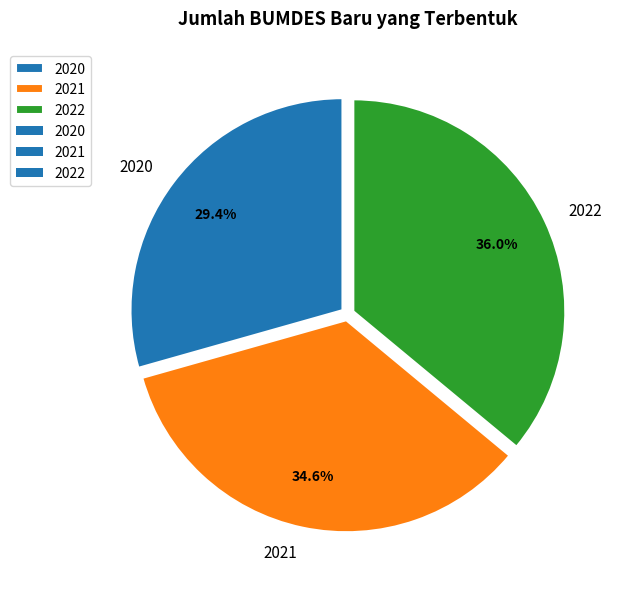

What is the ratio of the value at 2022 to the value at 2021?

1.0